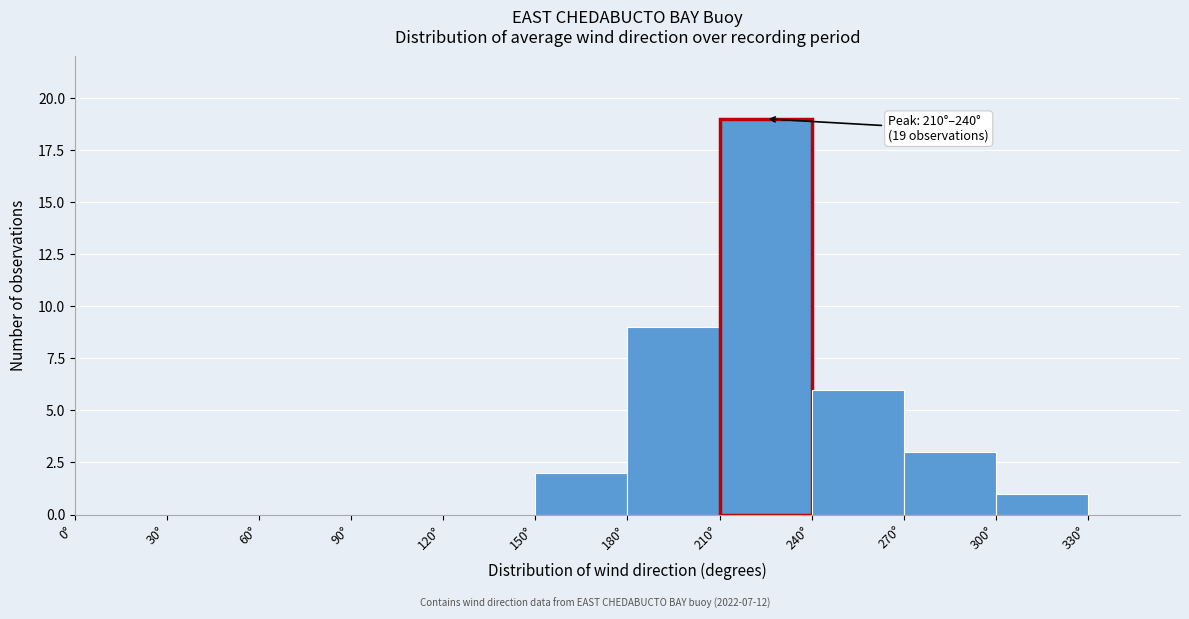

Over which range of the x-axis is the bar tallest?

210 to 240